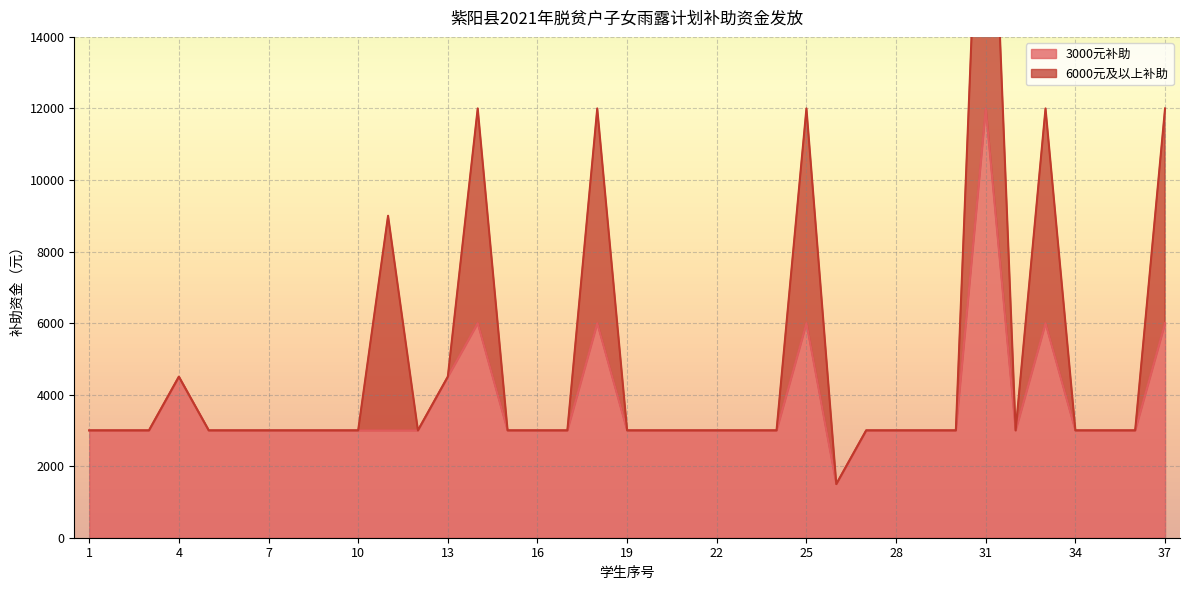

True or false: 6000元及以上补助 and 3000元补助 intersect in this chart.

False